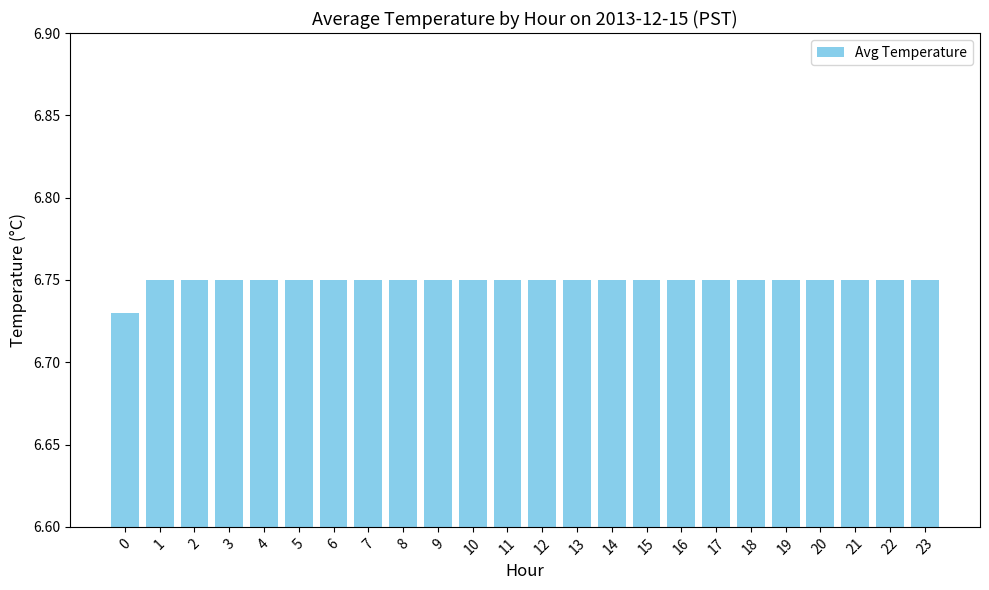

What is the ratio of the value at 9 to the value at 0?

1.0